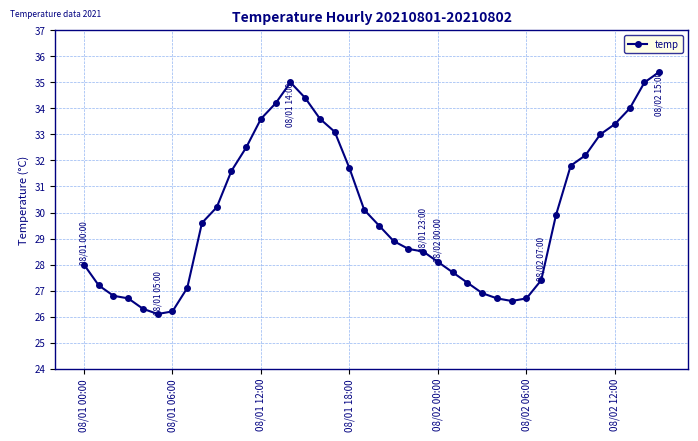

What is the maximum value shown in the chart?

35.4